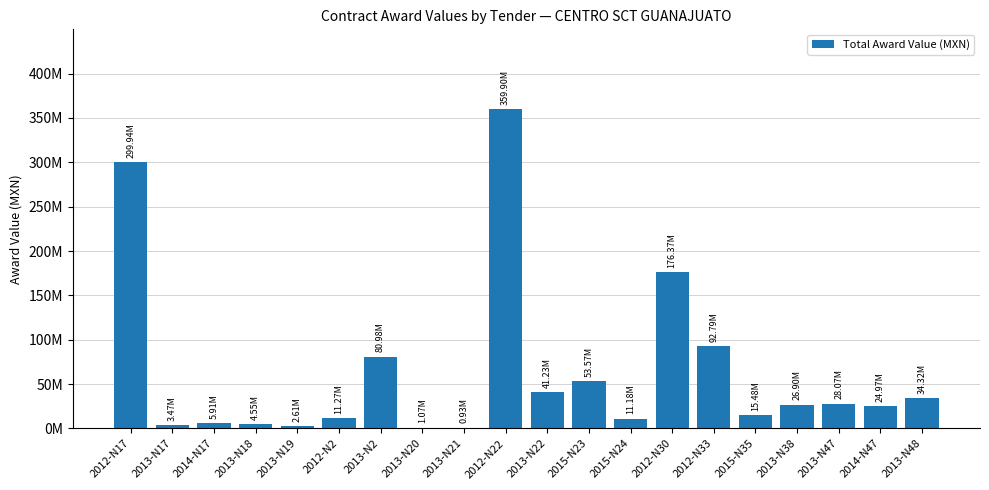

What is the label of the 10th bar from the left?

2012-N22